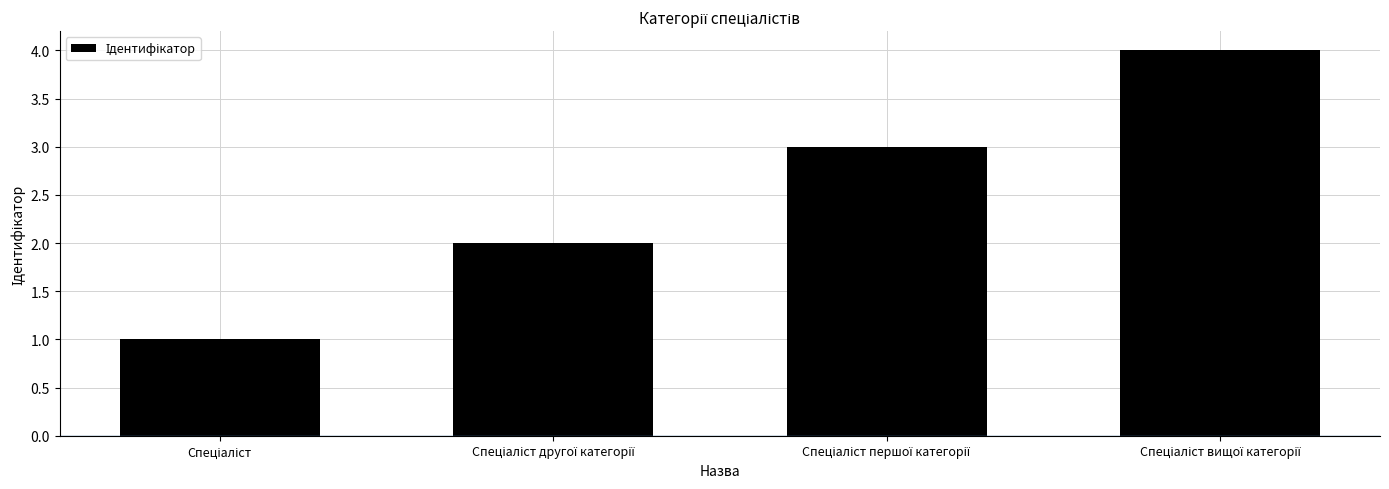

What is the sum of all values?

10